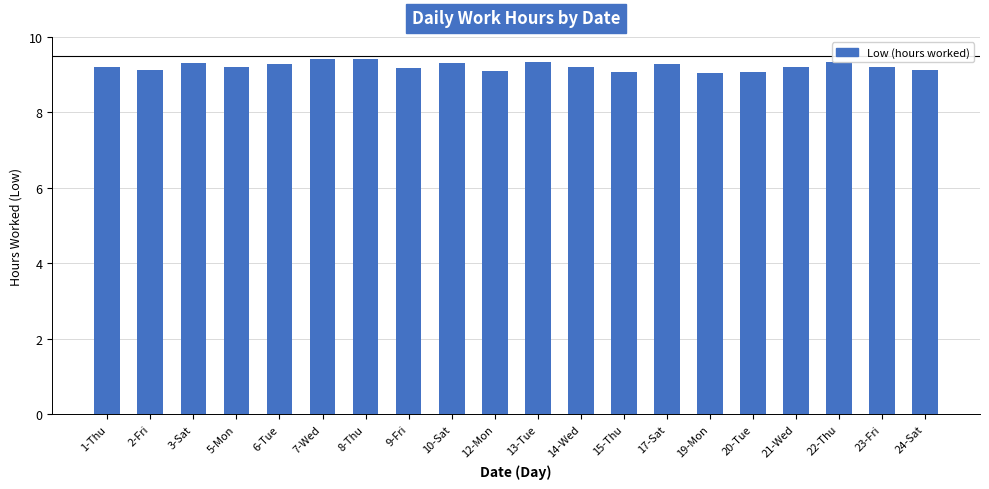

Are the bars grouped side by side (vs. stacked)?

No